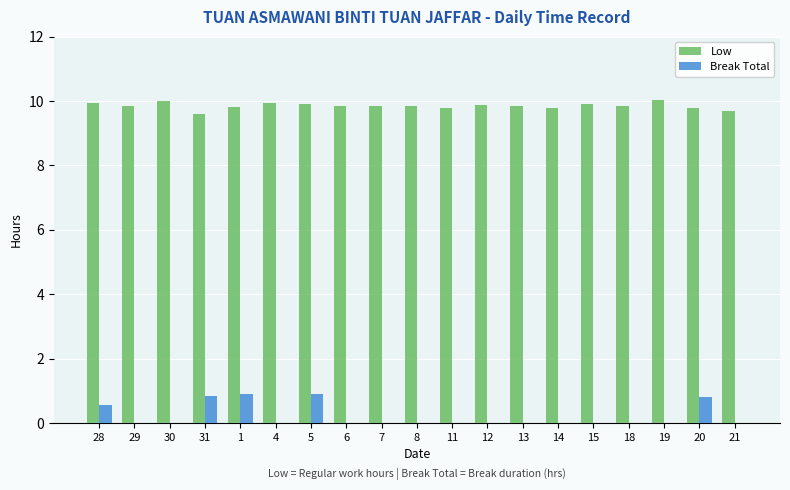

Is it true that Break Total equals 0.5 at 19?

False